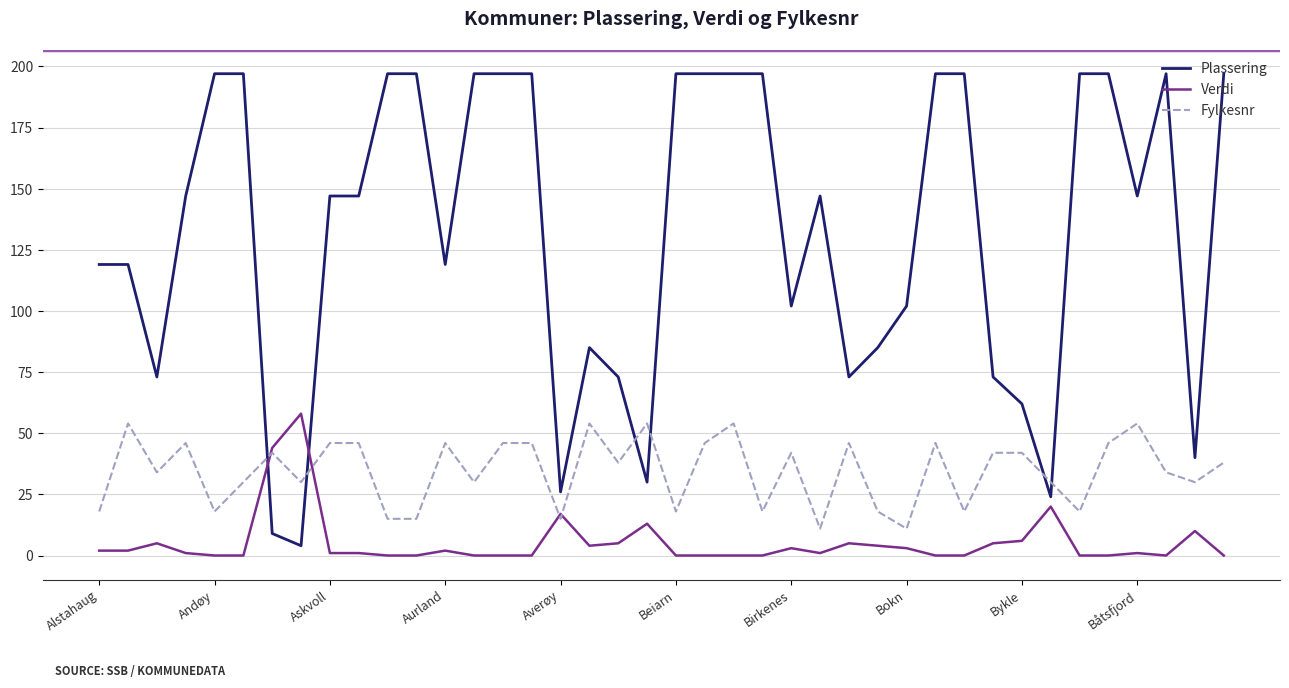

True or false: Verdi and Plassering intersect in this chart.

True